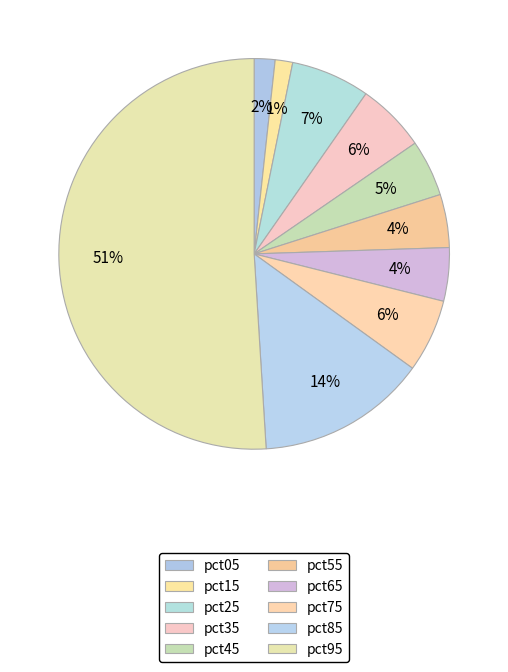

Count the number of slices in the pie.

10